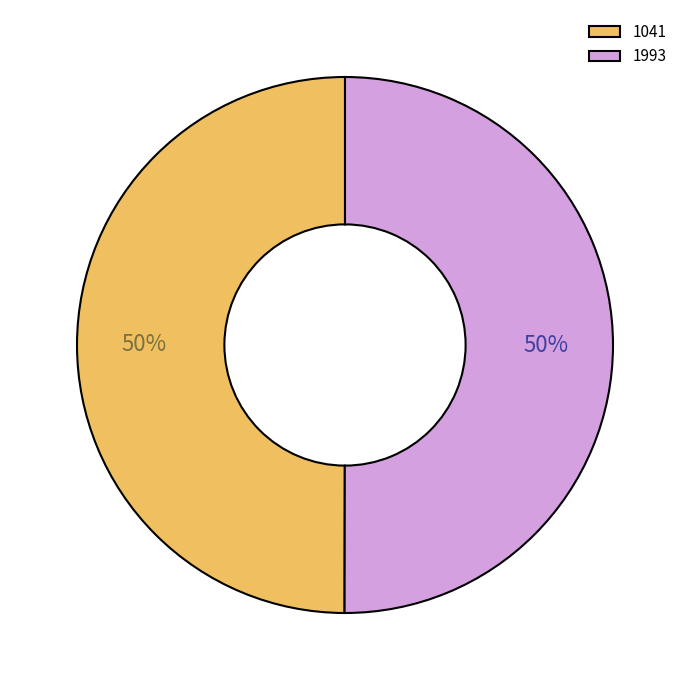

What is the ratio of the value at 1041 to the value at 1993?

1.0